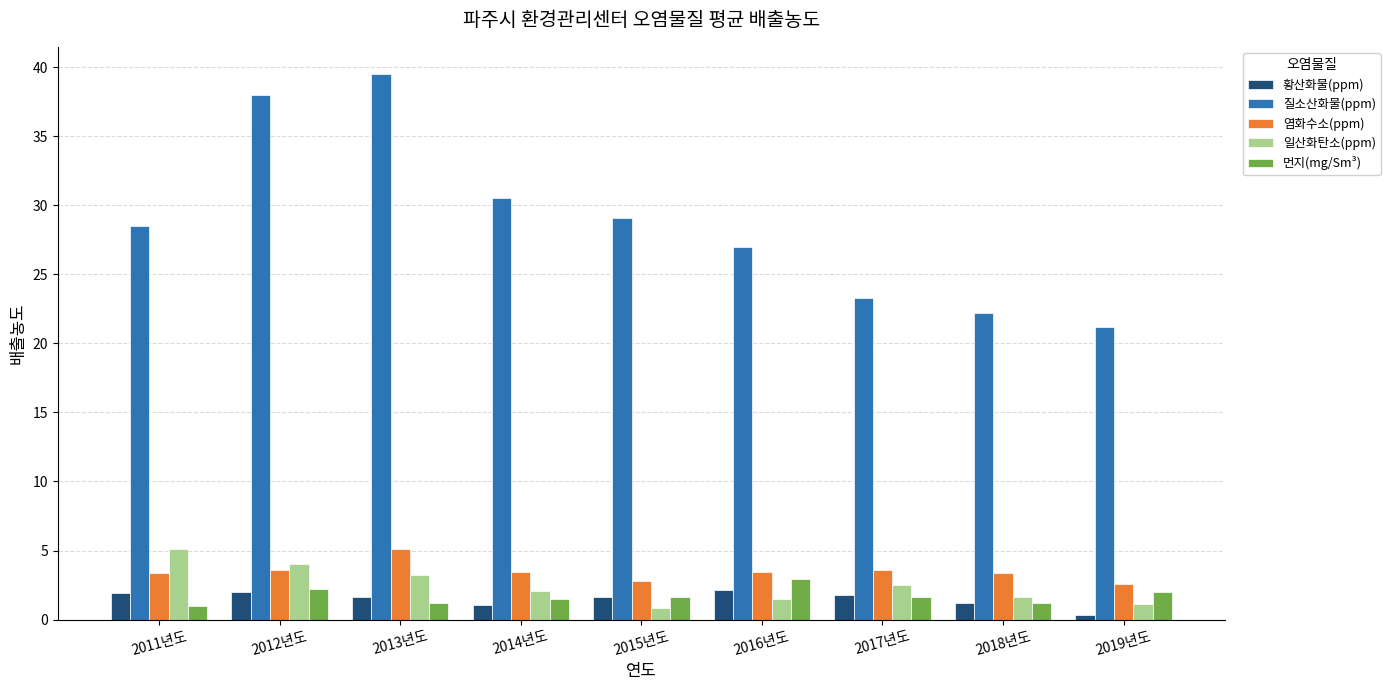

Are the bars grouped side by side (vs. stacked)?

Yes